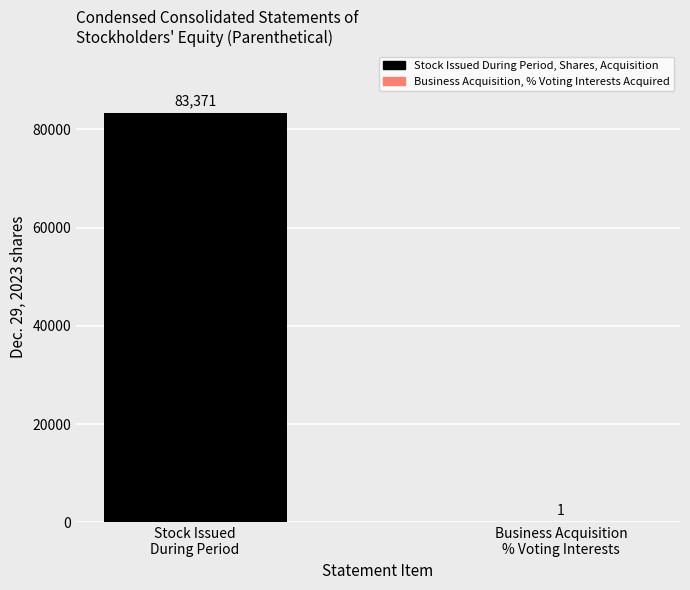

What is the sum of all values?

83372